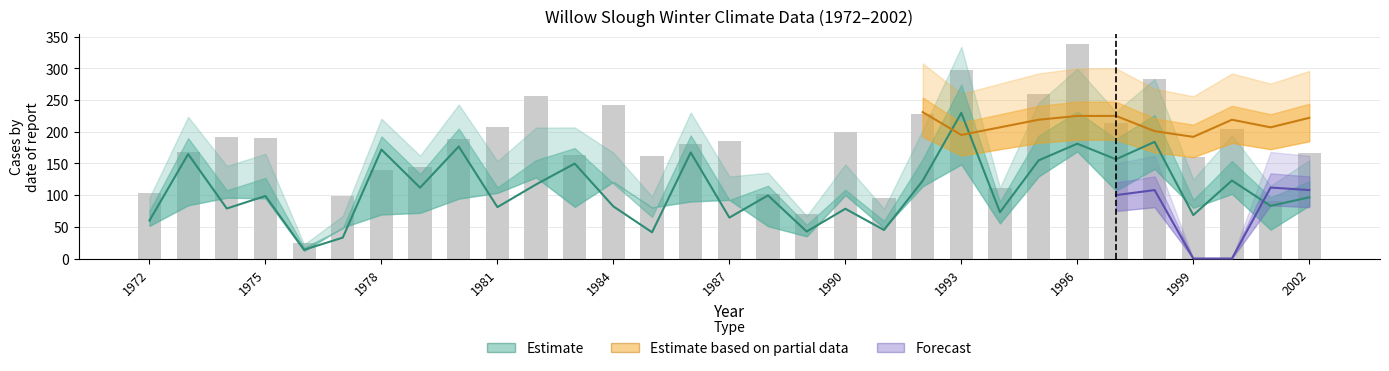

What is the value of the max precip bar at the 10th from the left?

207.0